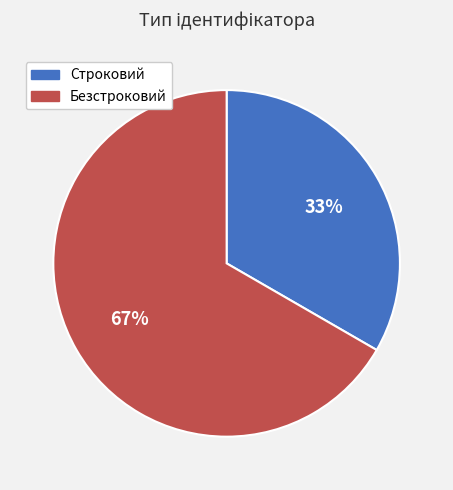

Does Безстроковий represent more than half of the total?

Yes